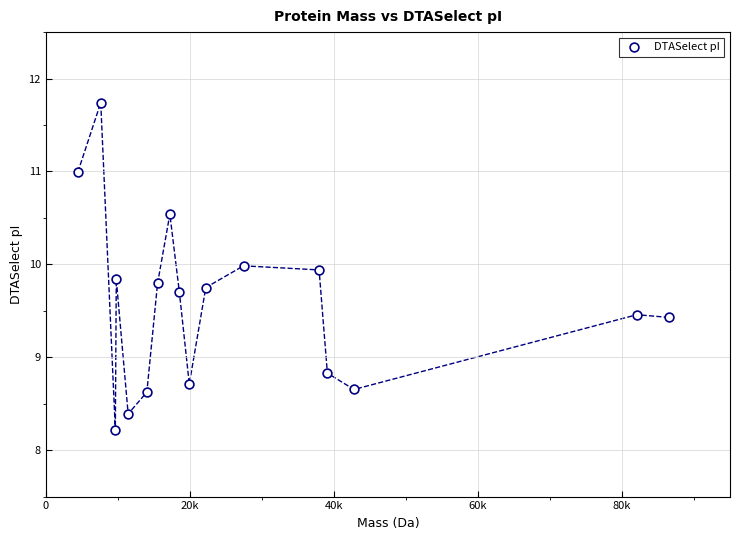

What Y value in the scatter plot is closest to 9?

8.8